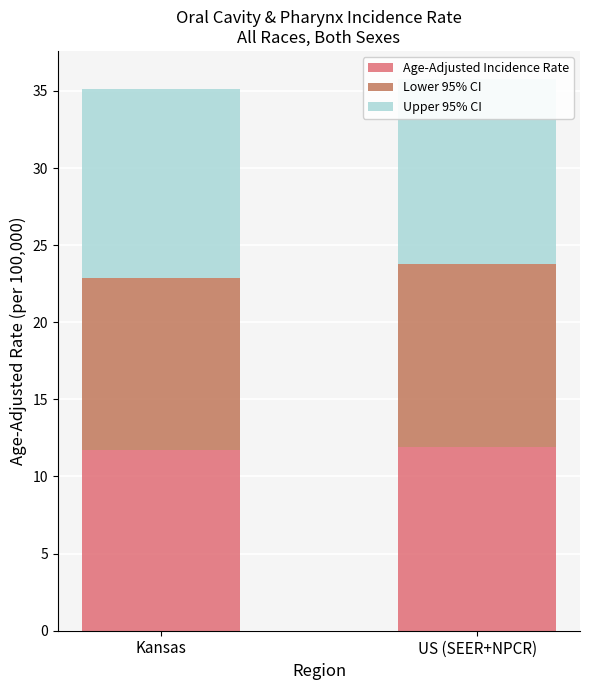

What are all the series names shown in the legend?

Age-Adjusted Incidence Rate, Lower 95% CI, Upper 95% CI